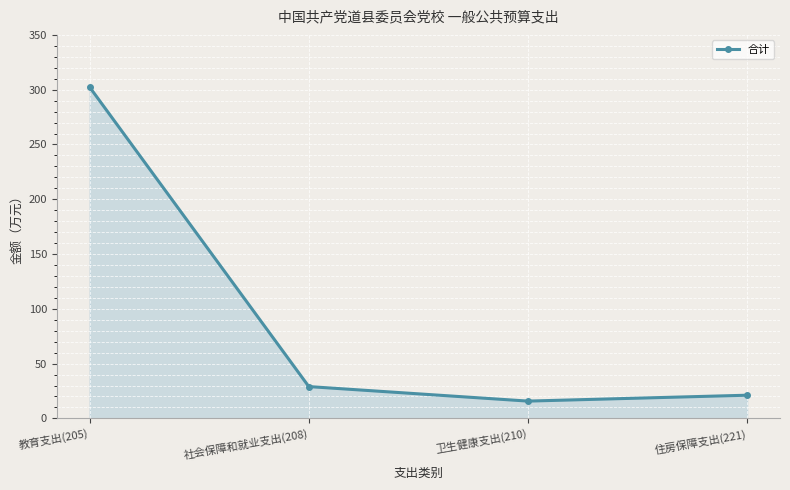

Where is the data nearest to the value 159?

社会保障和就业支出(208)